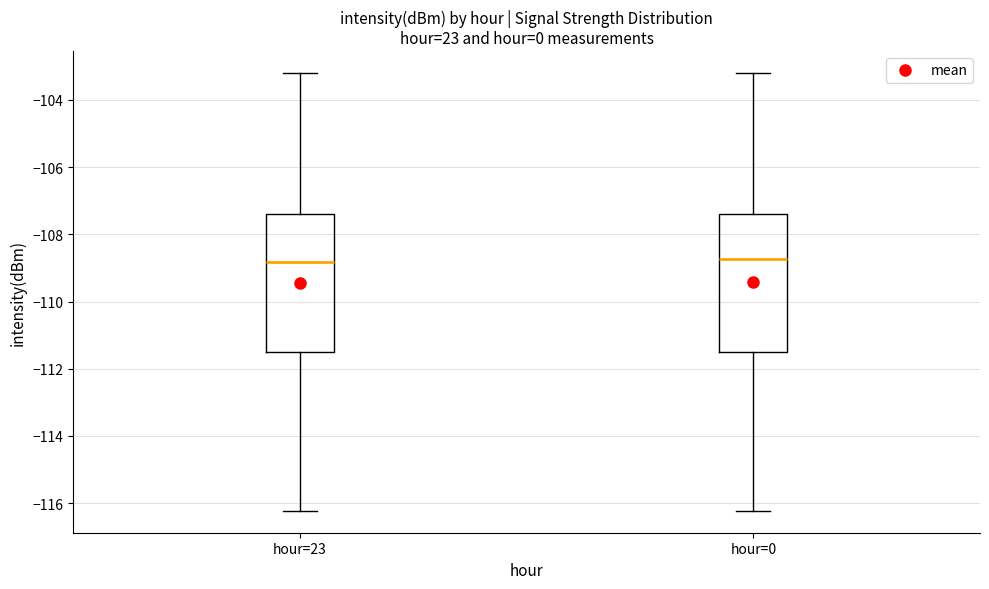

Reading left to right, transcribe this box plot: for each box, give where its median line is, the range the box spans, and where its two whiskers end, as read against the y-axis. The values are not printed on the chart, so give them approximately, as read against the axis.

hour=23: median -108.8, box -111.4 to -107.4, whiskers -116.2 to -103.2
hour=0: median -108.8, box -111.4 to -107.4, whiskers -116.2 to -103.2